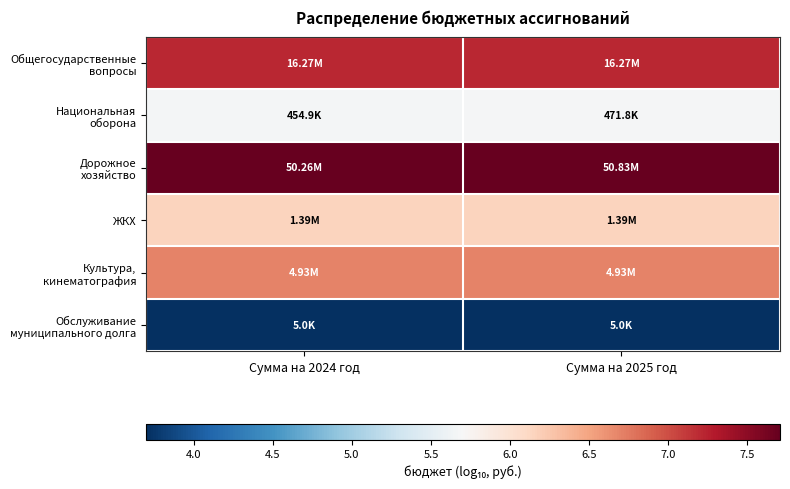

Between Сумма на 2024 год and Сумма на 2025 год, which series saw the biggest shift?

Национальная оборона